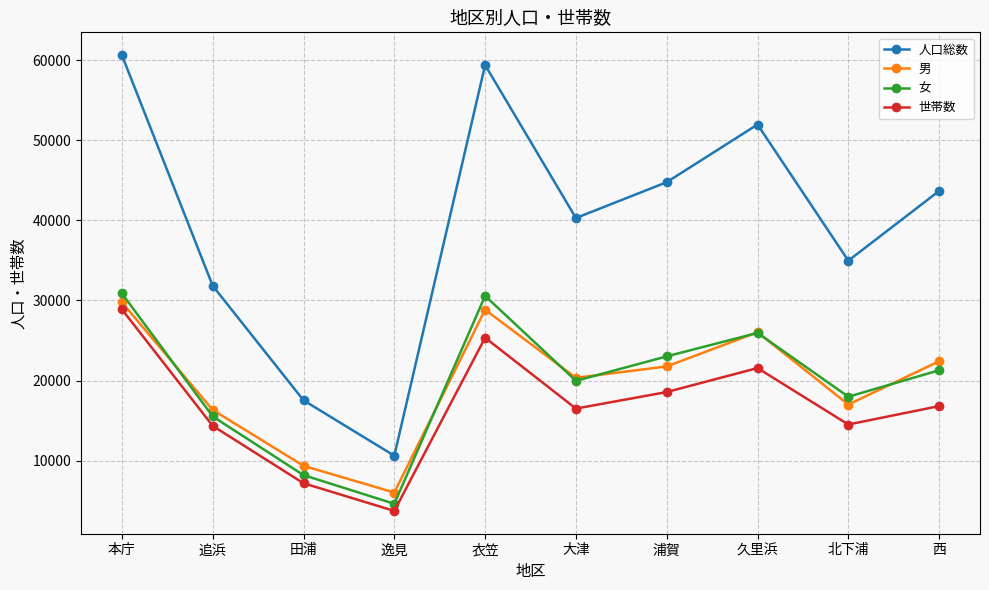

Where is the first local minimum for 人口総数?

逸見